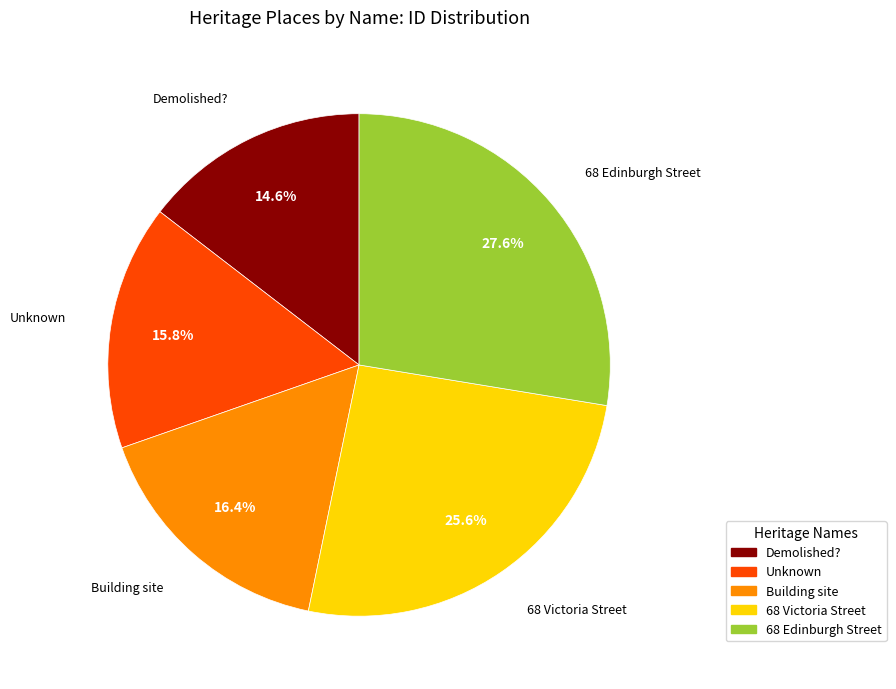

Is there any slice that represents more than half of the pie?

No